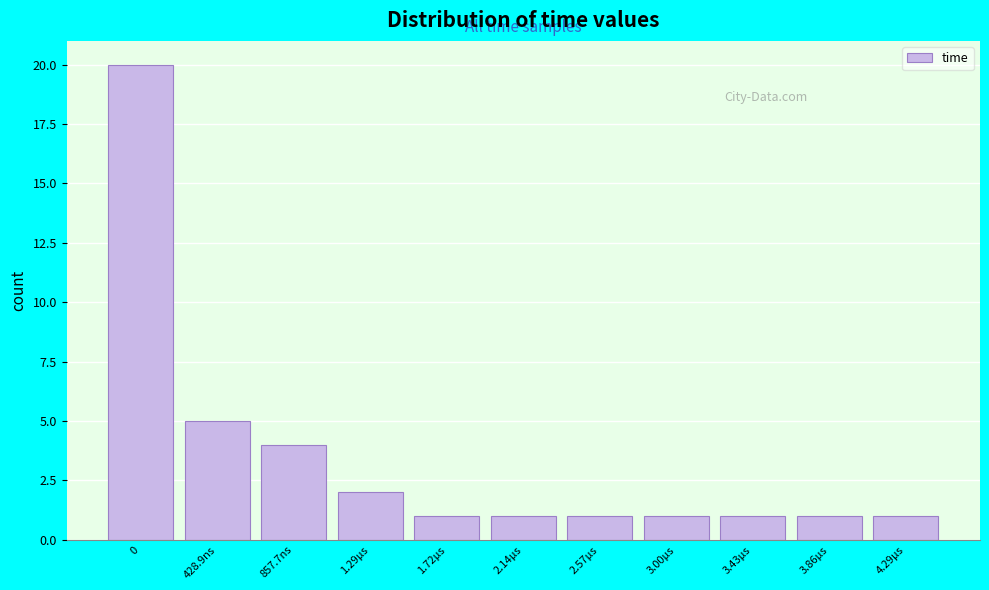

Reading left to right, transcribe all the data shown in this chart.

20	5	4	2	1	1	1	1	1	1	1